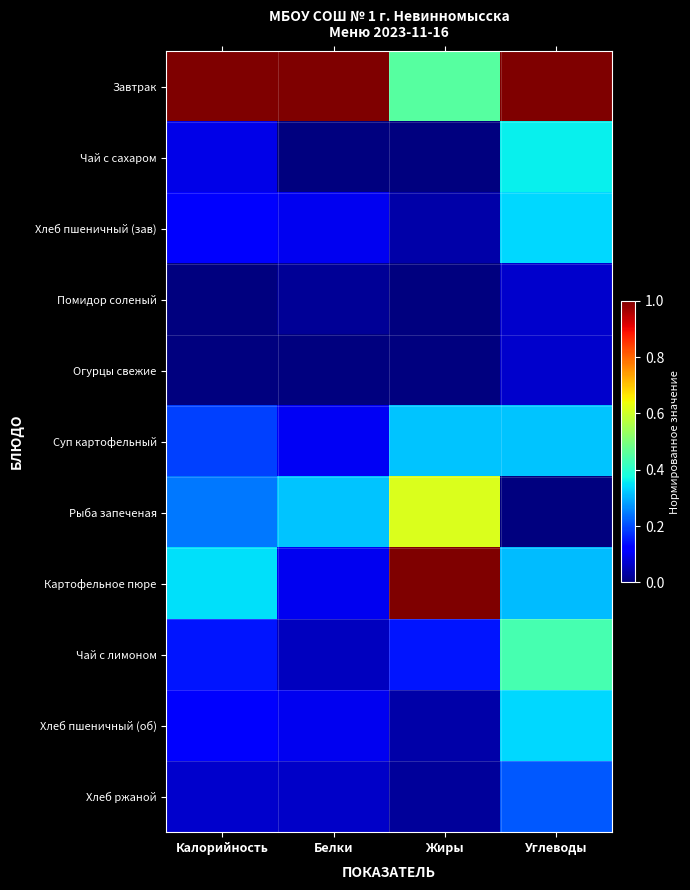

Reading left to right, extract all data points from this chart.

Завтрак: Калорийность=1.0	Белки=1.0	Жиры=0.5	Углеводы=1.0
Чай с сахаром: Калорийность=0.1	Белки=0.0	Жиры=0.0	Углеводы=0.4
Хлеб пшеничный (зав): Калорийность=0.1	Белки=0.1	Жиры=0.0	Углеводы=0.3
Помидор соленый: Калорийность=0.0	Белки=0.0	Жиры=0.0	Углеводы=0.1
Огурцы свежие: Калорийность=0.0	Белки=0.0	Жиры=0.0	Углеводы=0.1
Суп картофельный: Калорийность=0.2	Белки=0.1	Жиры=0.3	Углеводы=0.3
Рыба запеченая: Калорийность=0.2	Белки=0.3	Жиры=0.6	Углеводы=0.0
Картофельное пюре: Калорийность=0.3	Белки=0.1	Жиры=1.0	Углеводы=0.3
Чай с лимоном: Калорийность=0.1	Белки=0.1	Жиры=0.1	Углеводы=0.4
Хлеб пшеничный (об): Калорийность=0.1	Белки=0.1	Жиры=0.0	Углеводы=0.3
Хлеб ржаной: Калорийность=0.1	Белки=0.1	Жиры=0.0	Углеводы=0.2